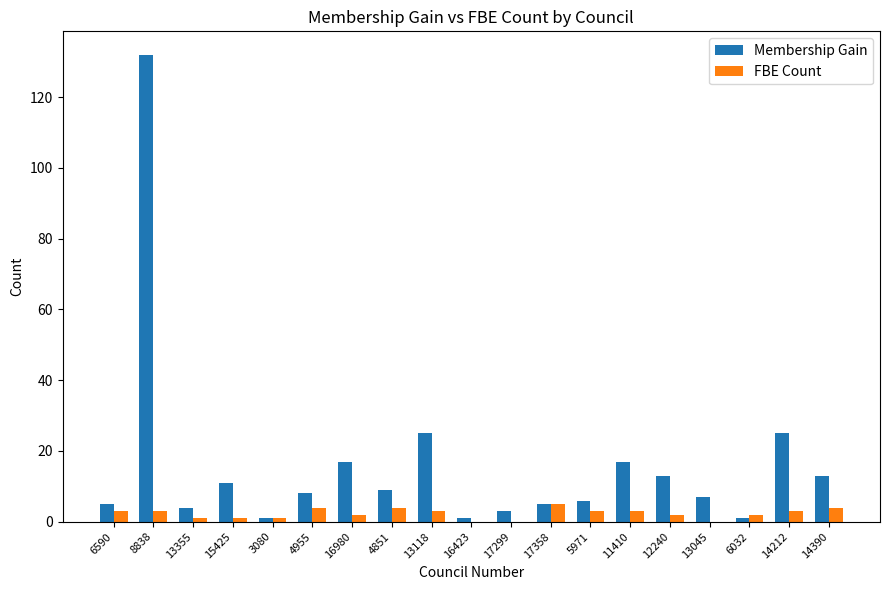

Which category has the highest value in the Membership Gain series?

8838